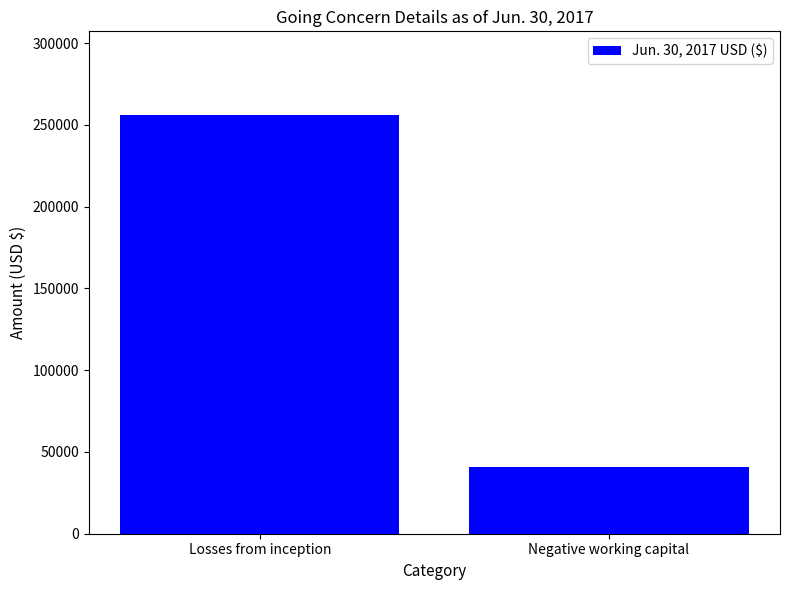

What is the label of the 2nd bar from the left?

Negative working capital